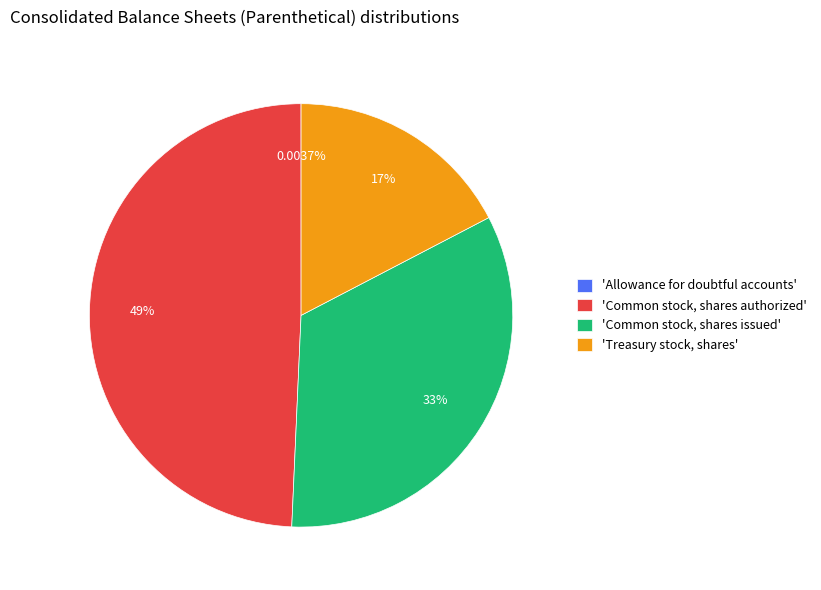

What is the ratio of the value at 'Treasury stock, shares' to the value at 'Common stock, shares authorized'?

0.4